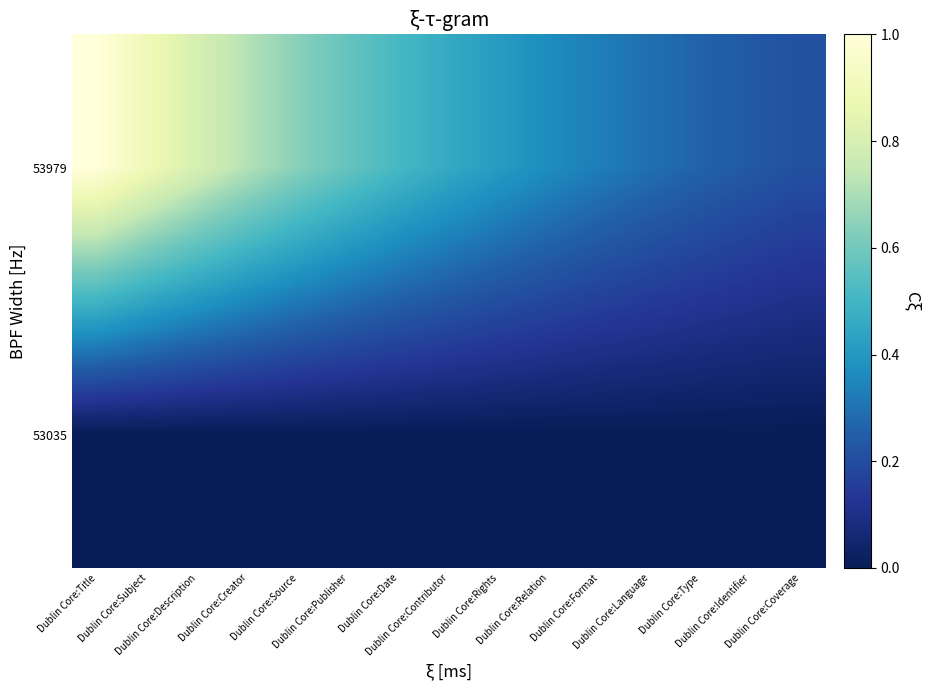

Reading left to right, what are all the values shown in this chart?

53979: Dublin Core:Title=1.0	Dublin Core:Subject=0.9	Dublin Core:Description=0.8	Dublin Core:Creator=0.7	Dublin Core:Source=0.6	Dublin Core:Publisher=0.6	Dublin Core:Date=0.5	Dublin Core:Contributor=0.5	Dublin Core:Rights=0.4	Dublin Core:Relation=0.4	Dublin Core:Format=0.3	Dublin Core:Language=0.3	Dublin Core:Type=0.3	Dublin Core:Identifier=0.2	Dublin Core:Coverage=0.2
53035: Dublin Core:Title=0.0	Dublin Core:Subject=0.0	Dublin Core:Description=0.0	Dublin Core:Creator=0.0	Dublin Core:Source=0.0	Dublin Core:Publisher=0.0	Dublin Core:Date=0.0	Dublin Core:Contributor=0.0	Dublin Core:Rights=0.0	Dublin Core:Relation=0.0	Dublin Core:Format=0.0	Dublin Core:Language=0.0	Dublin Core:Type=0.0	Dublin Core:Identifier=0.0	Dublin Core:Coverage=0.0